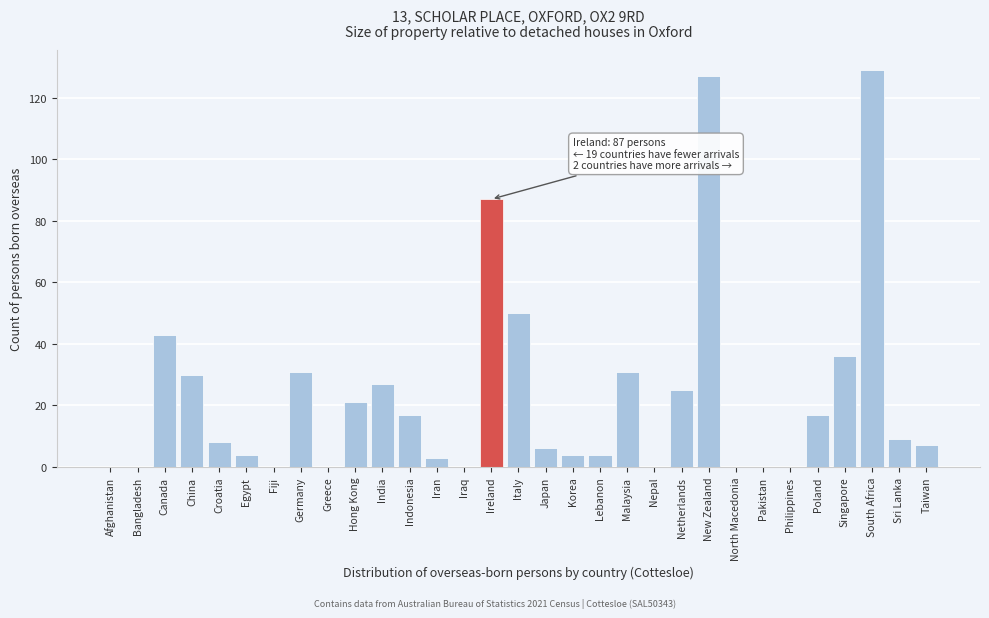

What is the maximum value shown in the chart?

129